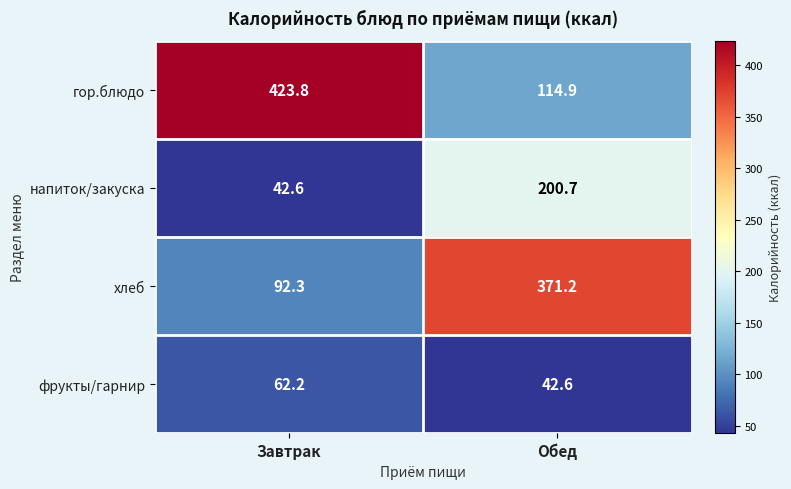

True or false: хлеб has a value of 371.2 at Обед.

True